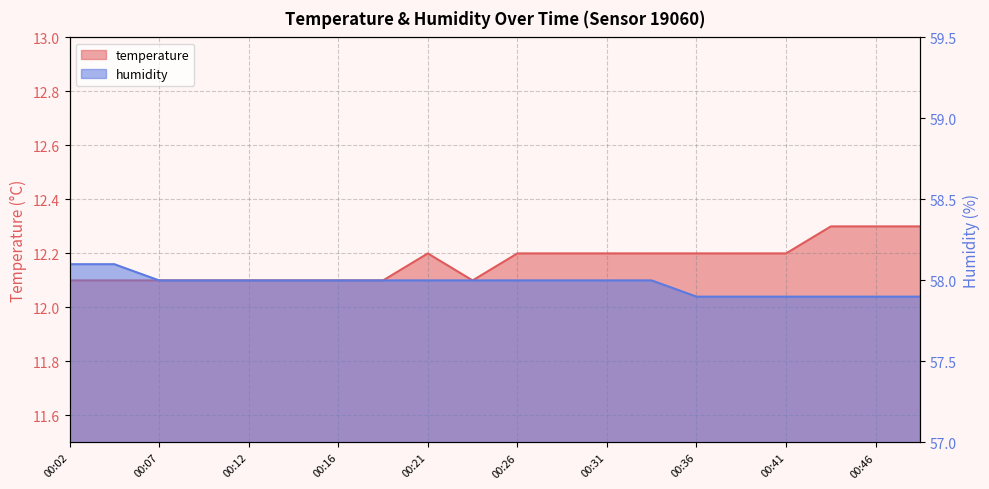

What is the maximum value for temperature?

12.3